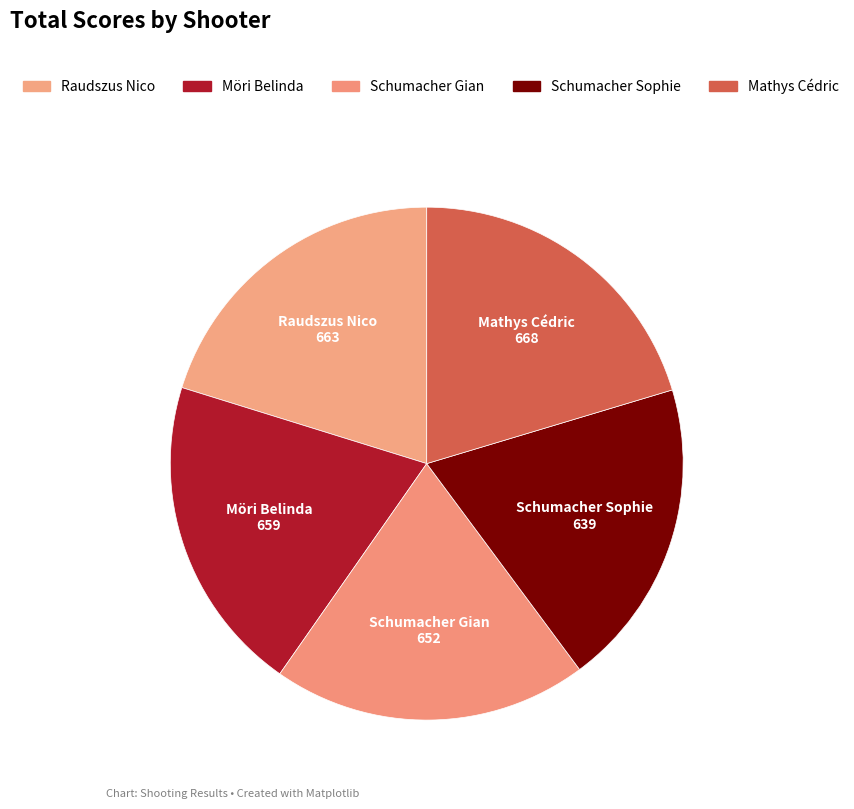

How much of the chart is everything except Schumacher Sophie?

80.5%